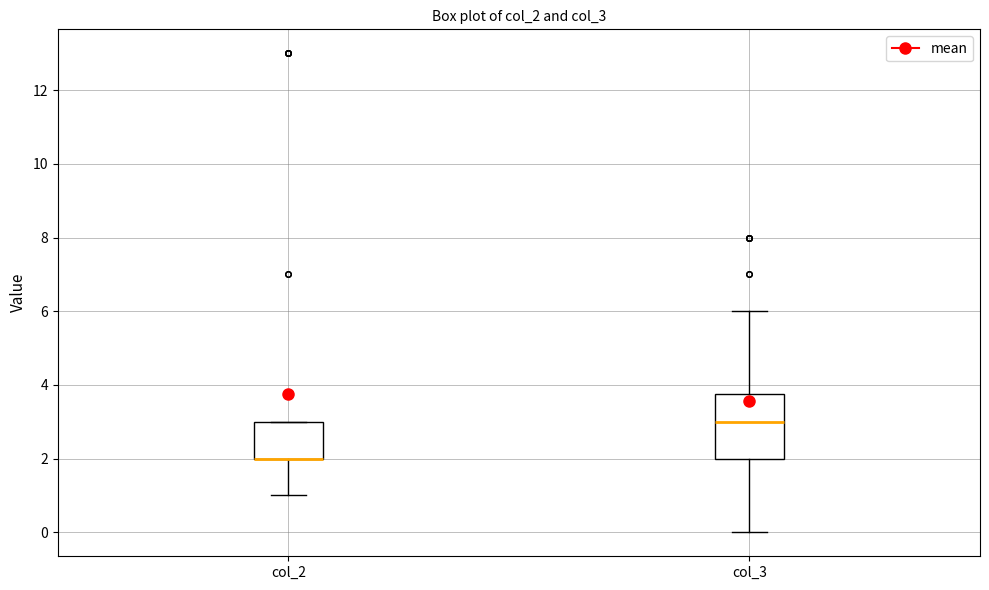

Reading left to right, read every box against the y-axis: the position of its median line, the range the box covers, and the ends of its whiskers. The values are not printed on the chart, so give them approximately, as read against the axis.

col_2: median 2.0 (drawn on the box's lower edge), box 2.0 to 3.0, whiskers 1.0 to 3.0
col_3: median 3.0, box 2.0 to 3.8, whiskers 0.0 to 6.0